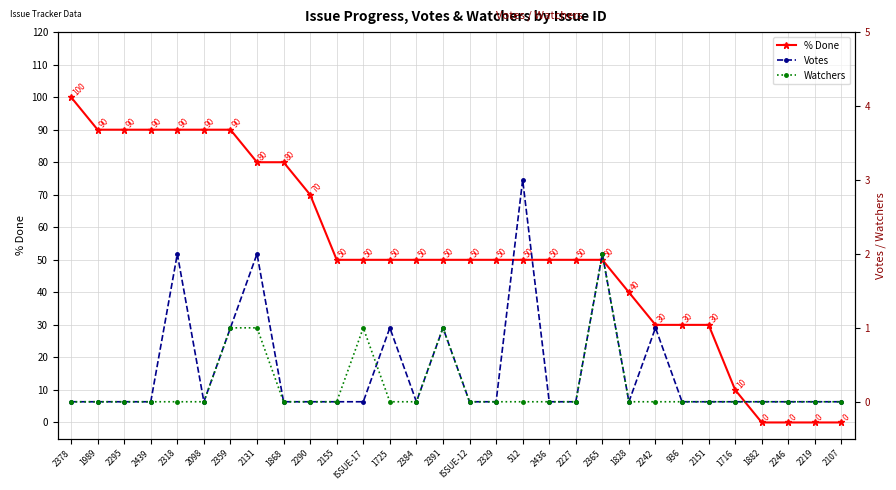

Reading left to right, list all the values displayed in this chart.

% Done: 2378=100	1989=90	2295=90	2439=90	2318=90	2098=90	2359=90	2131=80	1868=80	2290=70	2155=50	ISSUE-17=50	1725=50	2384=50	2391=50	ISSUE-12=50	2329=50	512=50	2436=50	2227=50	2365=50	1828=40	2242=30	936=30	2151=30	1716=10	1882=0	2246=0	2219=0	2107=0
Votes: 2378=0	1989=0	2295=0	2439=0	2318=2	2098=0	2359=1	2131=2	1868=0	2290=0	2155=0	ISSUE-17=0	1725=1	2384=0	2391=1	ISSUE-12=0	2329=0	512=3	2436=0	2227=0	2365=2	1828=0	2242=1	936=0	2151=0	1716=0	1882=0	2246=0	2219=0	2107=0
Watchers: 2378=0	1989=0	2295=0	2439=0	2318=0	2098=0	2359=1	2131=1	1868=0	2290=0	2155=0	ISSUE-17=1	1725=0	2384=0	2391=1	ISSUE-12=0	2329=0	512=0	2436=0	2227=0	2365=2	1828=0	2242=0	936=0	2151=0	1716=0	1882=0	2246=0	2219=0	2107=0